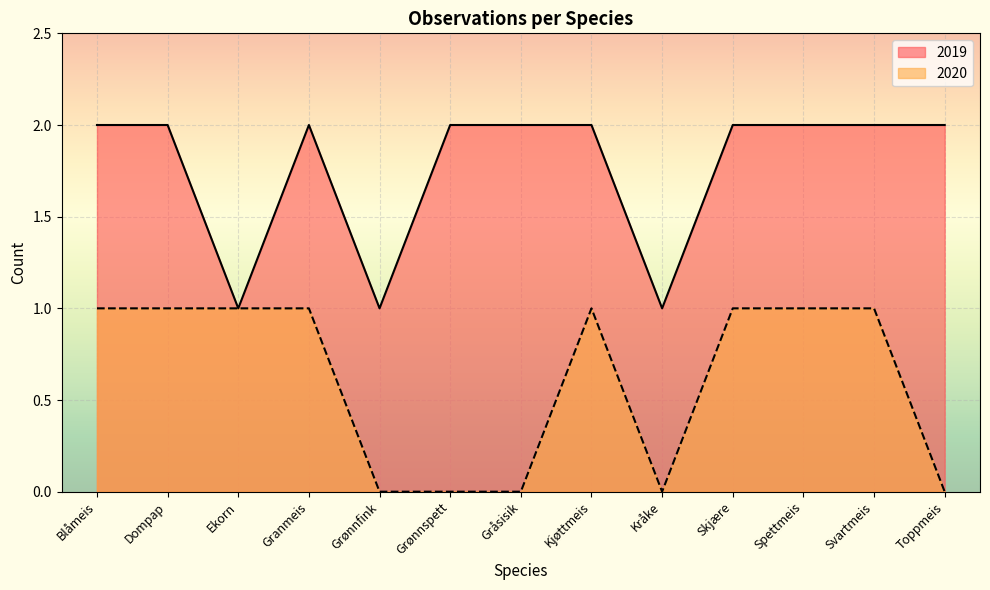

Is the value of 2019 at Kråke greater than the value of 2020 at Ekorn?

No